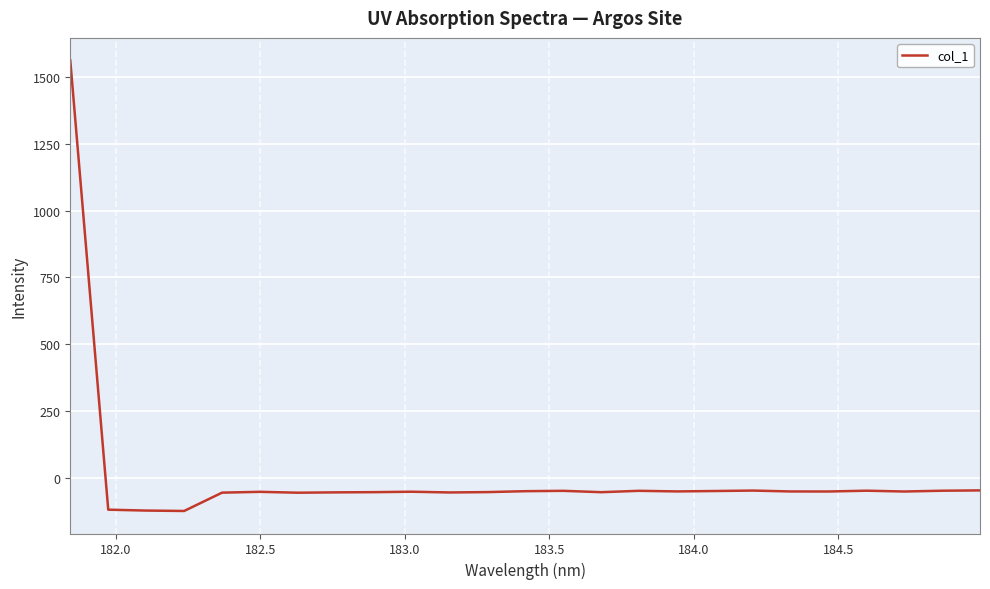

What is the greatest value displayed?

1561.7